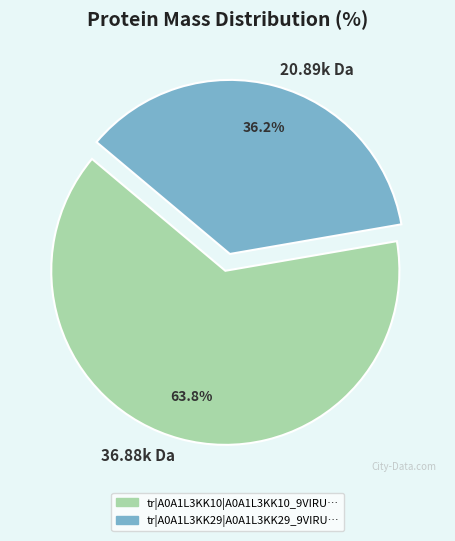

Rank the categories by value from highest to lowest.

36.88k Da, 20.89k Da